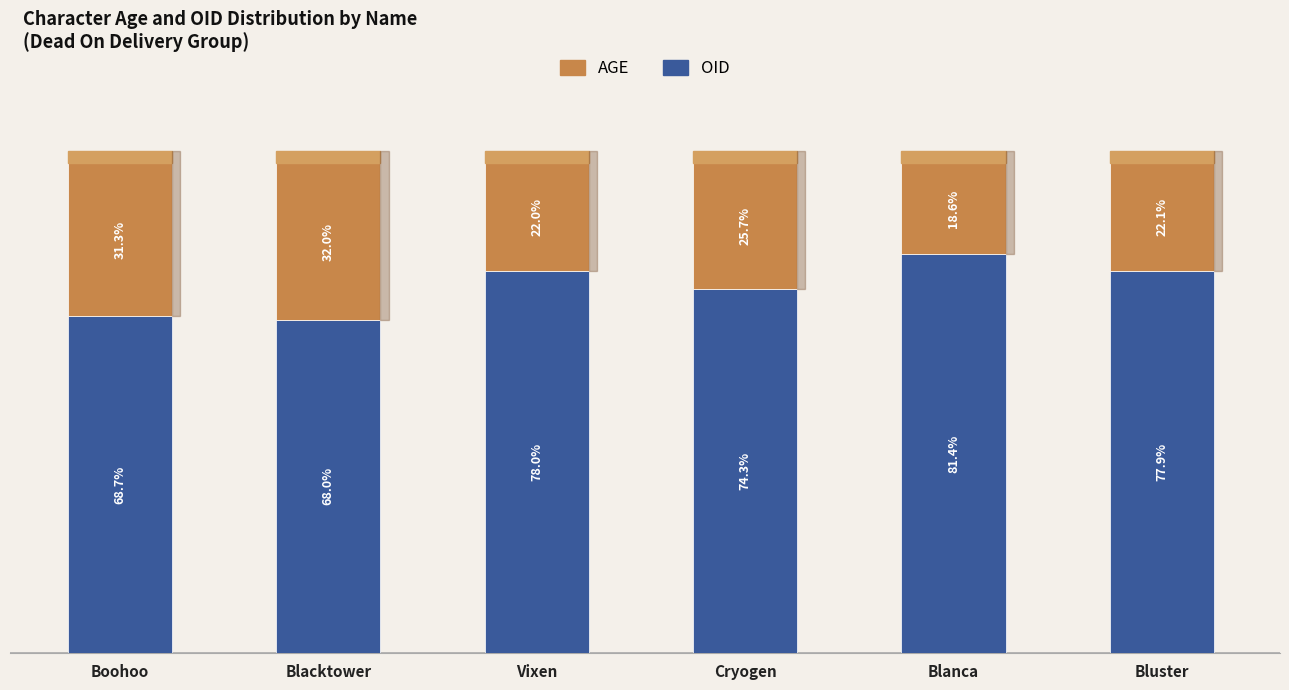

Which category has the highest value in the OID series?

Blanca